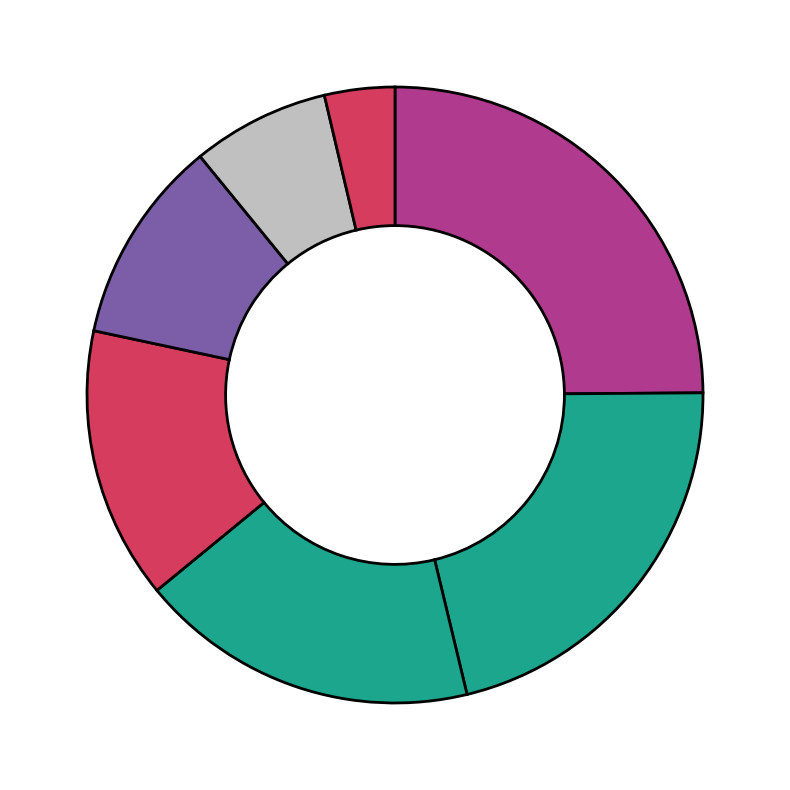

Does any single category account for the majority?

No